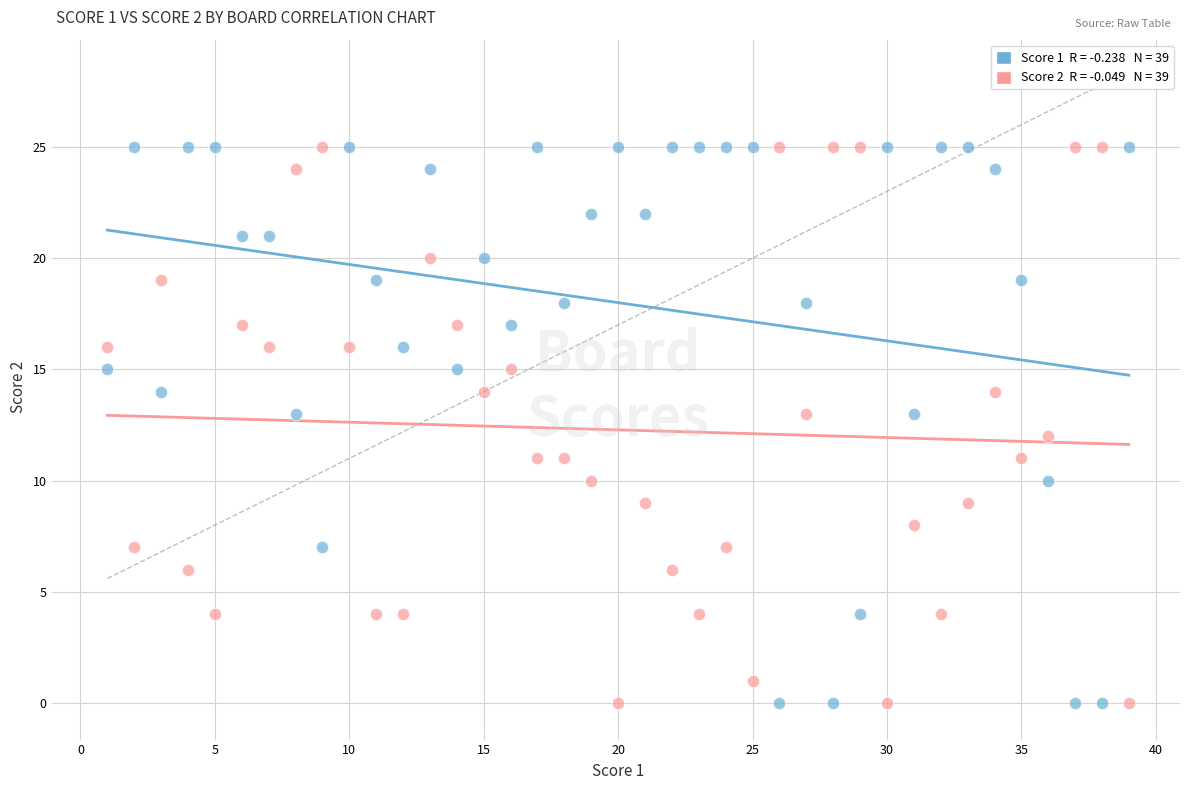

Across all data points, what is the range of X values (max minus min)?

38